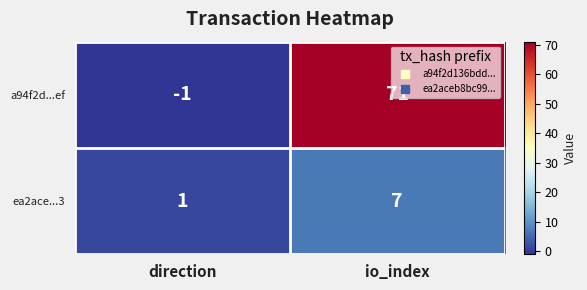

What is the difference between the a94f2d...ef values at io_index and direction?

72